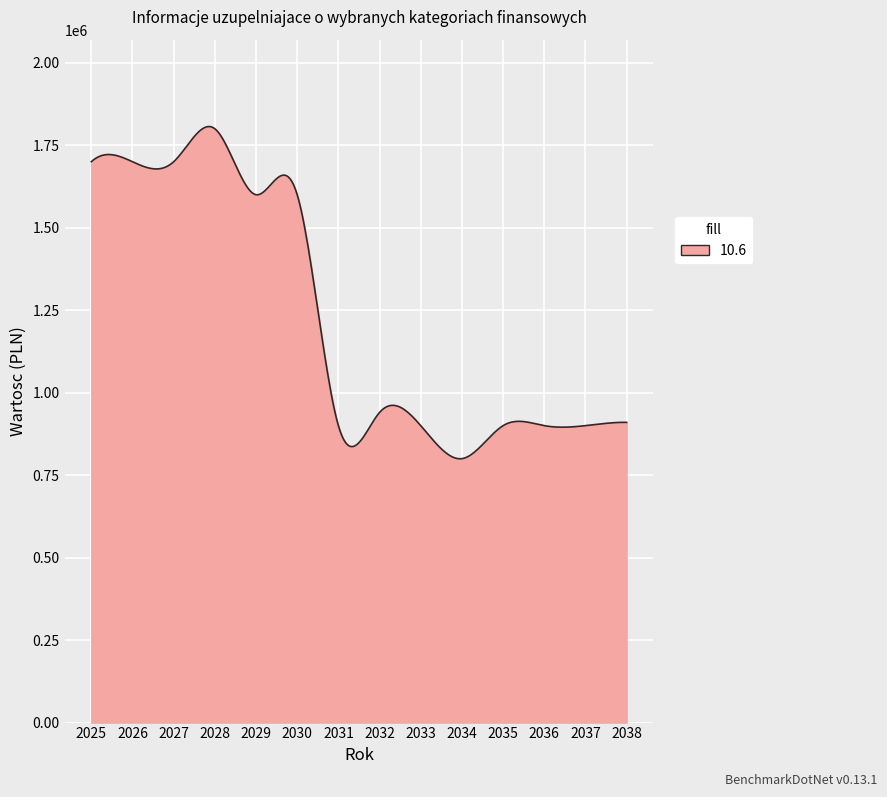

What is the greatest value displayed?

1806667.8